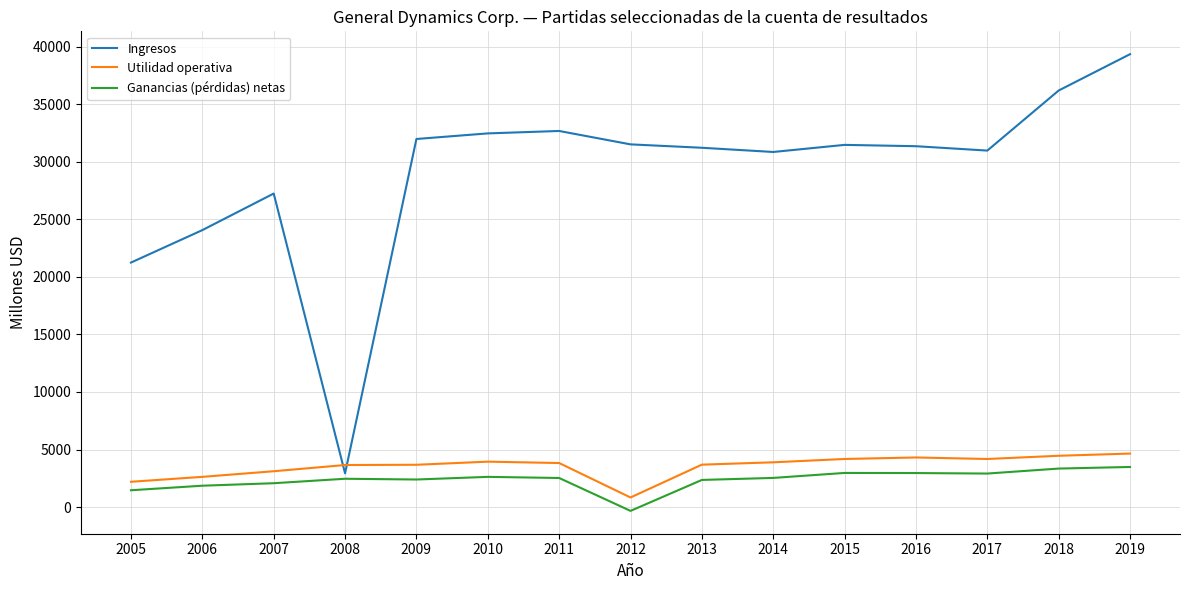

At which label does Ingresos reach its peak?

2019